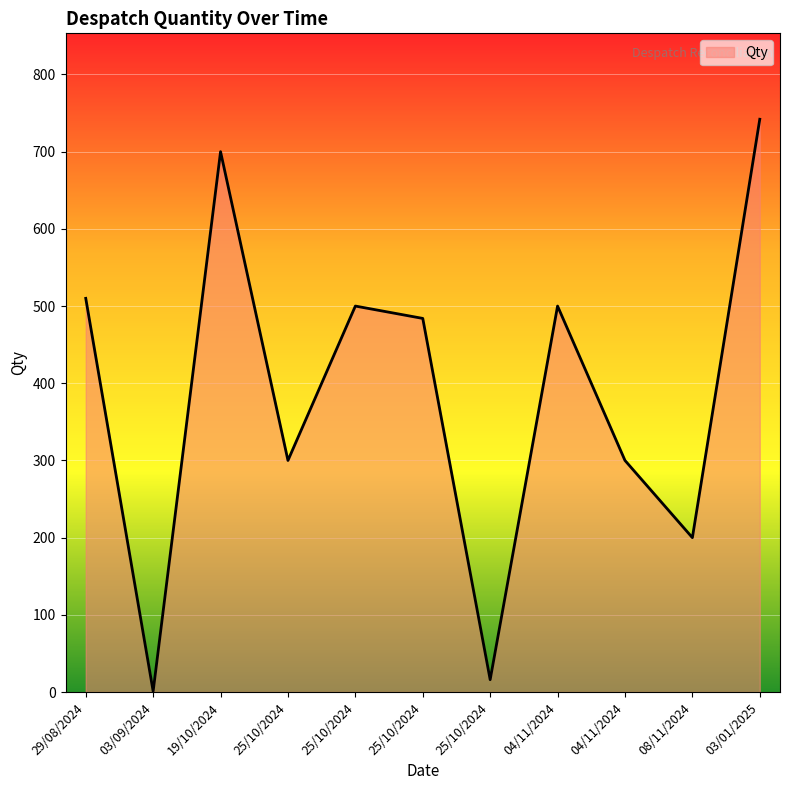

What is the value of the 8th point from the left?

500